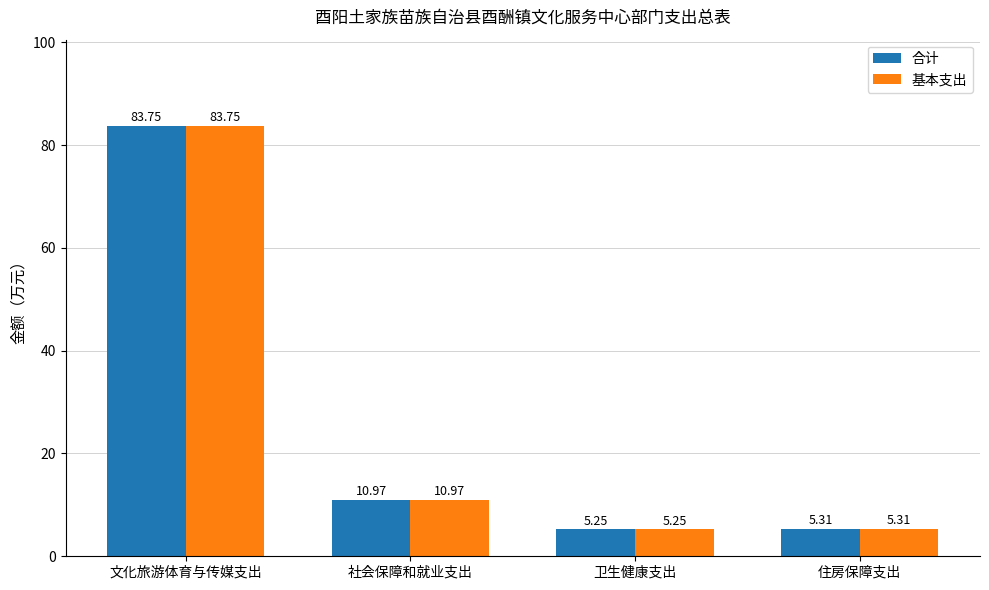

At which category does the chart reach its minimum across all series?

卫生健康支出